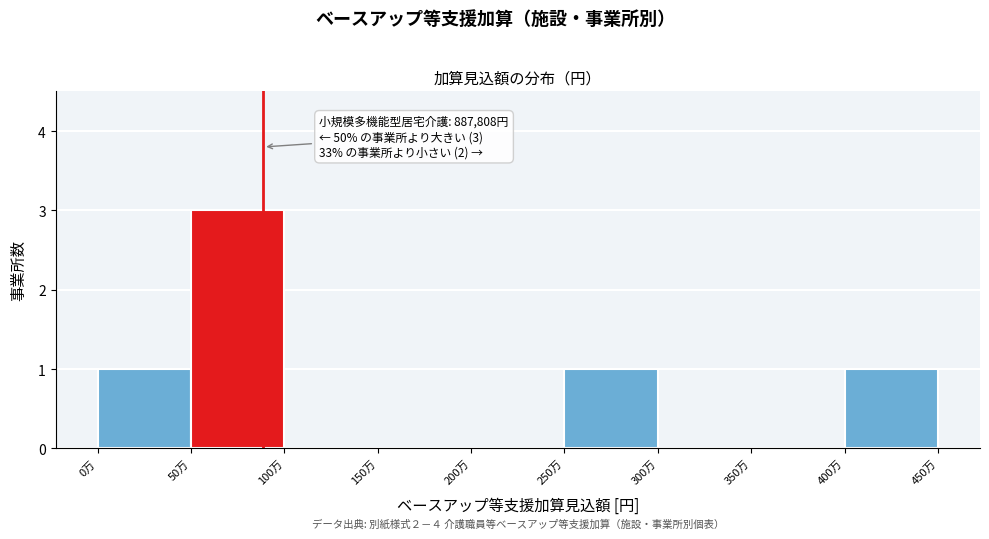

Reading left to right, transcribe all the data shown in this chart.

0万=1	50万=3	100万=0	150万=0	200万=0	250万=1	300万=0	350万=0	400万=1